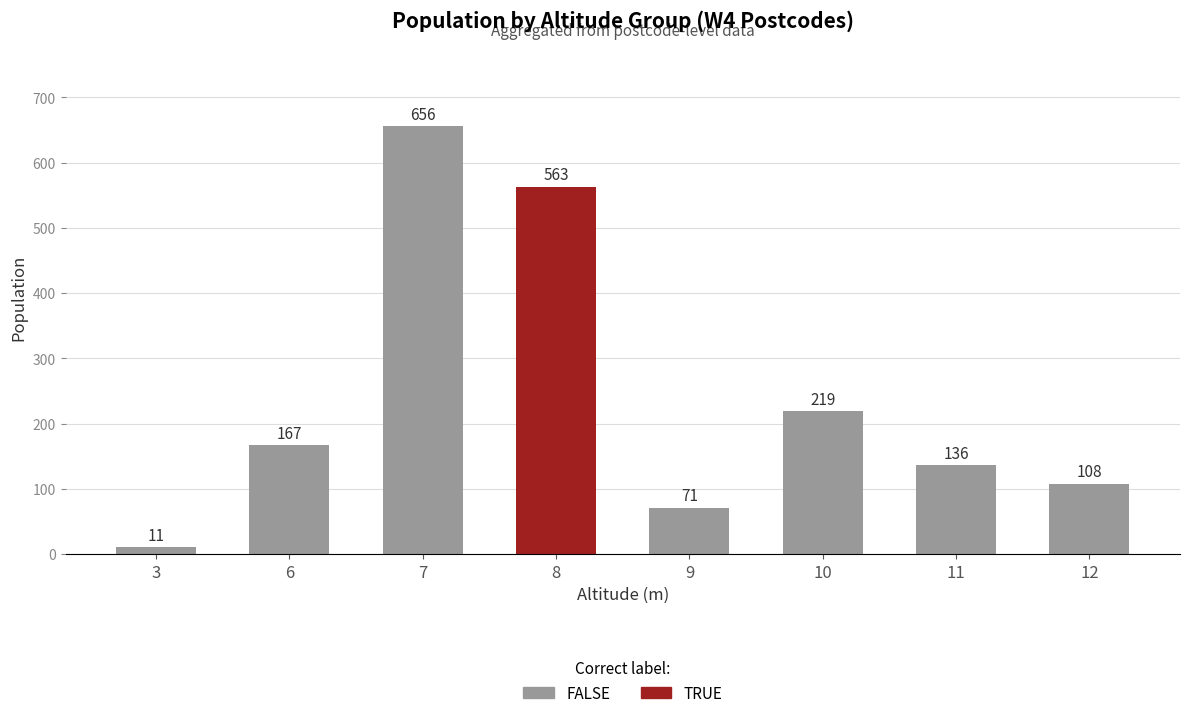

What is the value of the 4th bar from the left?

563